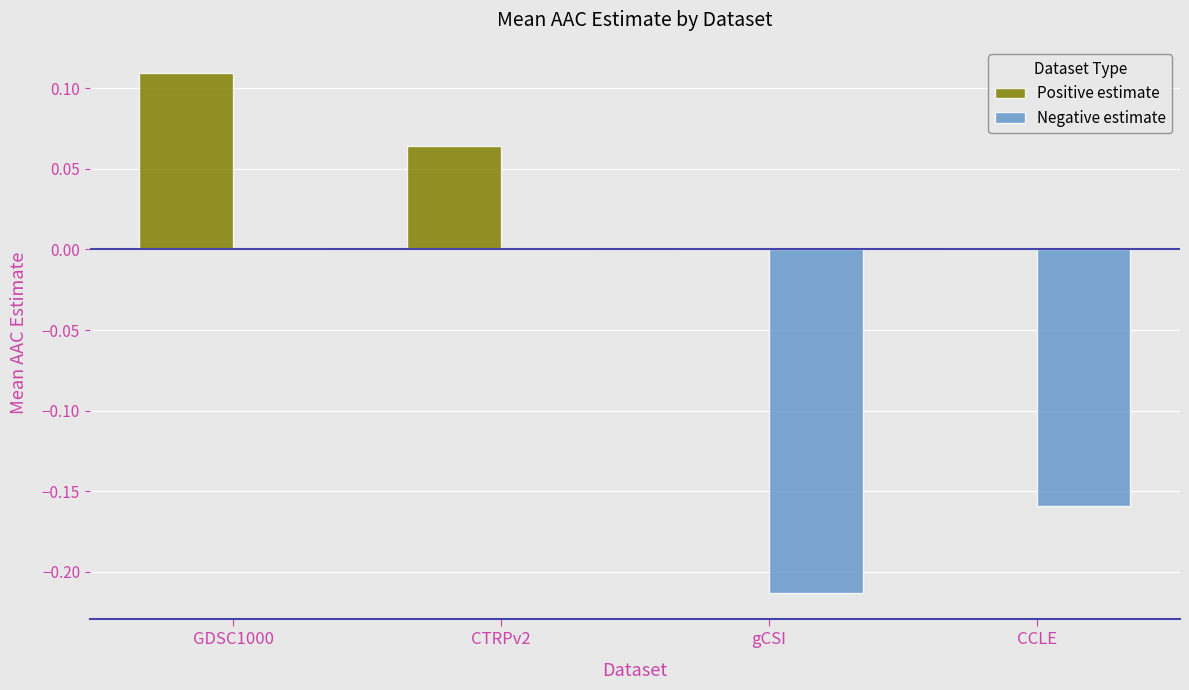

Which series changed the most between CTRPv2 and CCLE?

Negative estimate